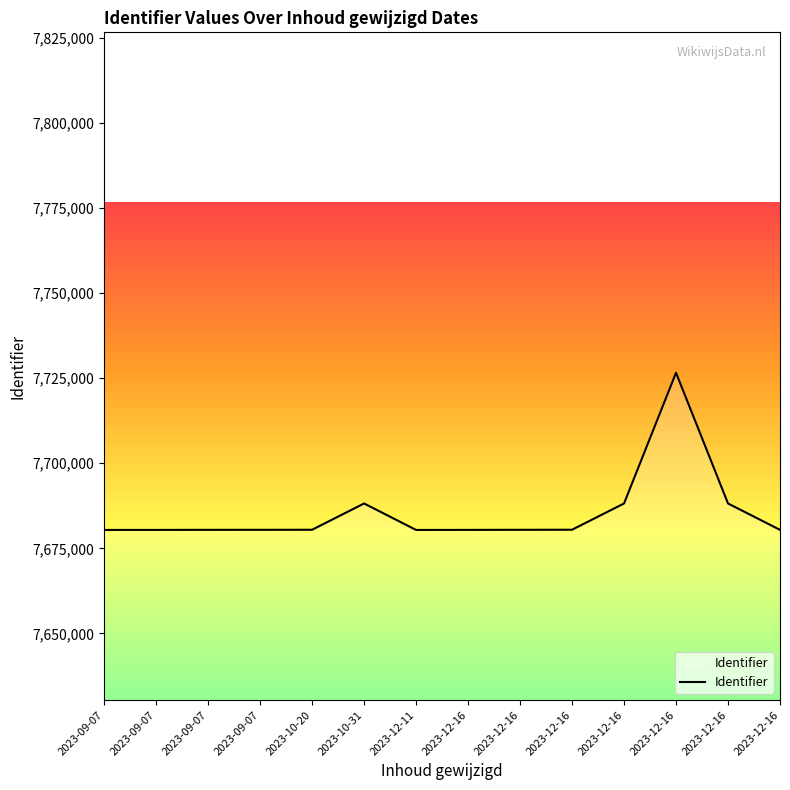

What is the smallest value displayed?

7680389